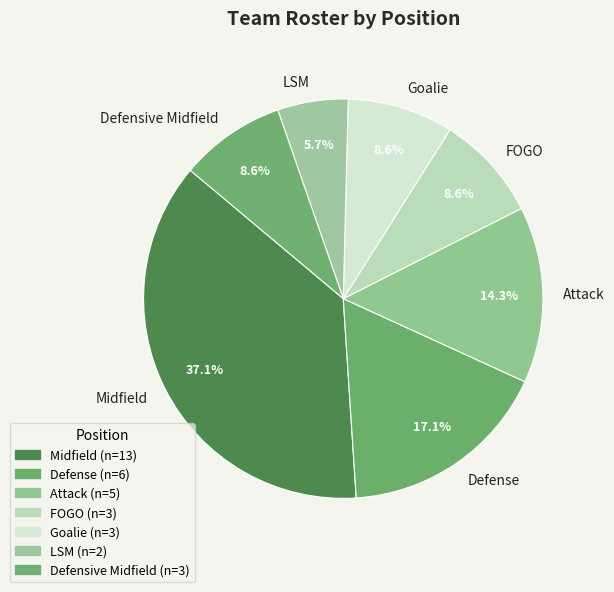

The Attack slice represents 14% of the pie. True or false?

True